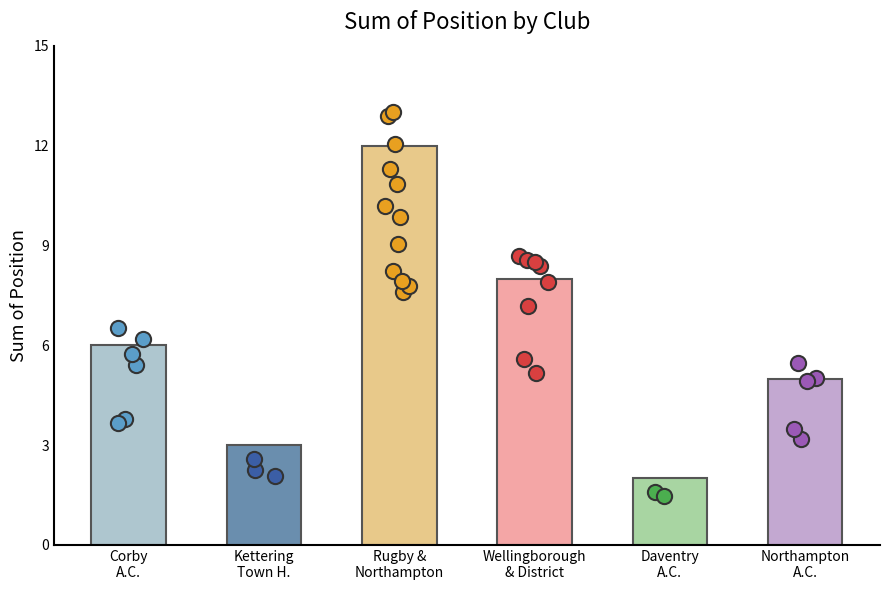

What is the ratio of the value at Northampton
A.C. to the value at Corby
A.C.?

0.8